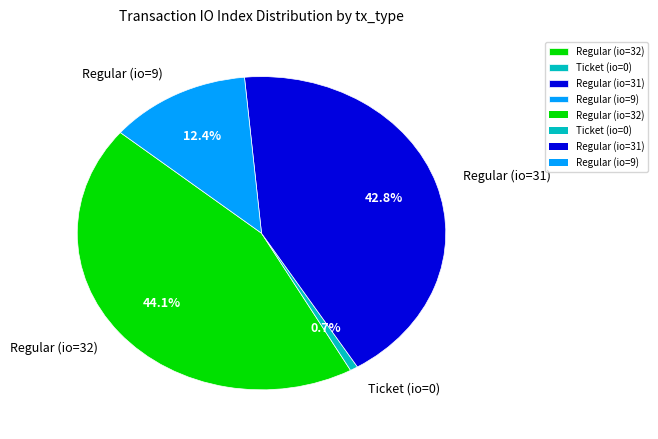

Between Ticket (io=0) and Regular (io=32), which is larger?

Regular (io=32)